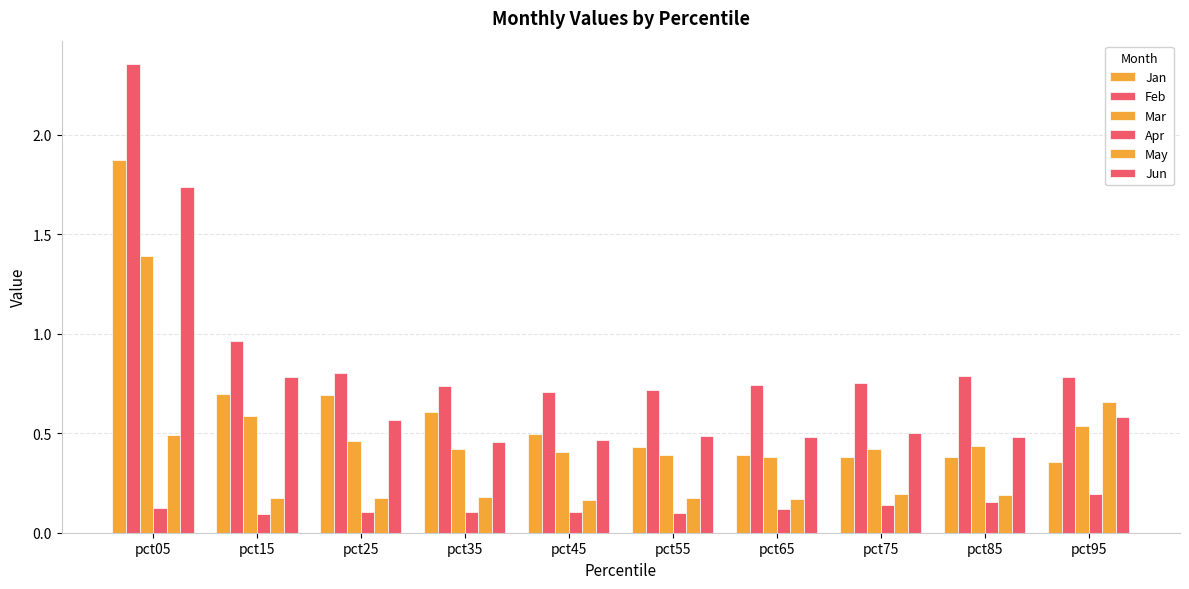

What is the sum of the Jan values at pct05 and pct95?

2.2